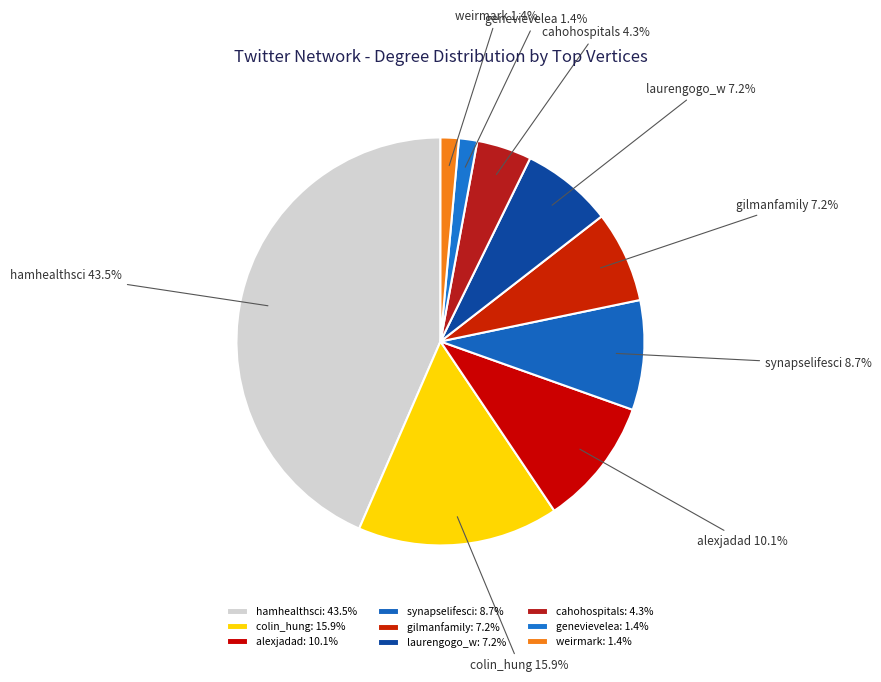

Count the number of slices in the pie.

9